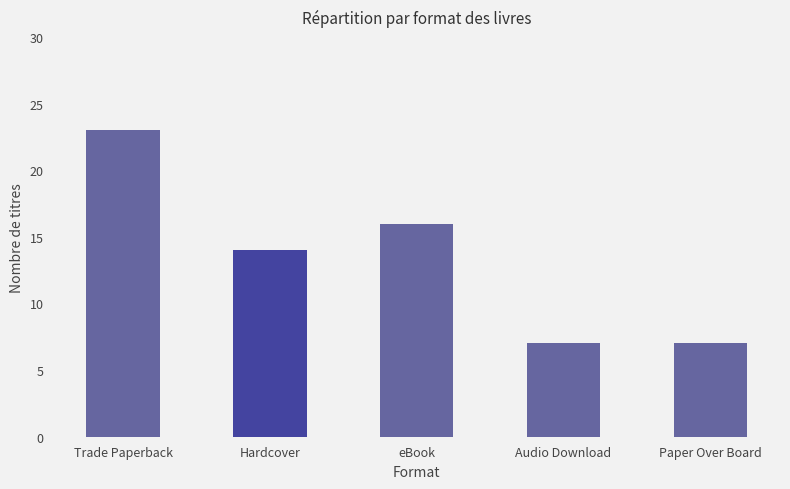

What is the sum of all values?

67